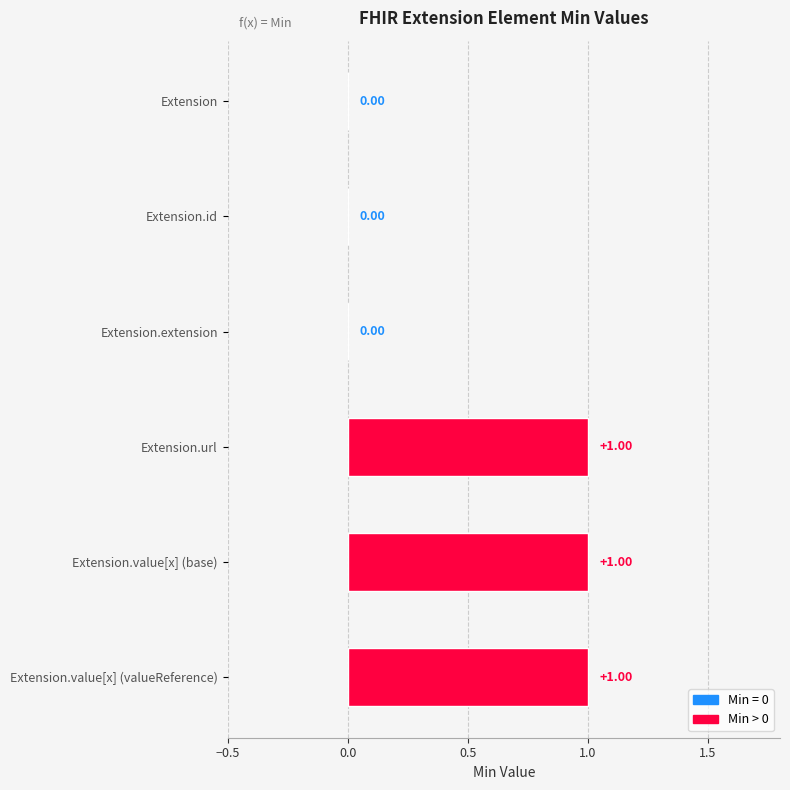

What is the sum of all values?

3